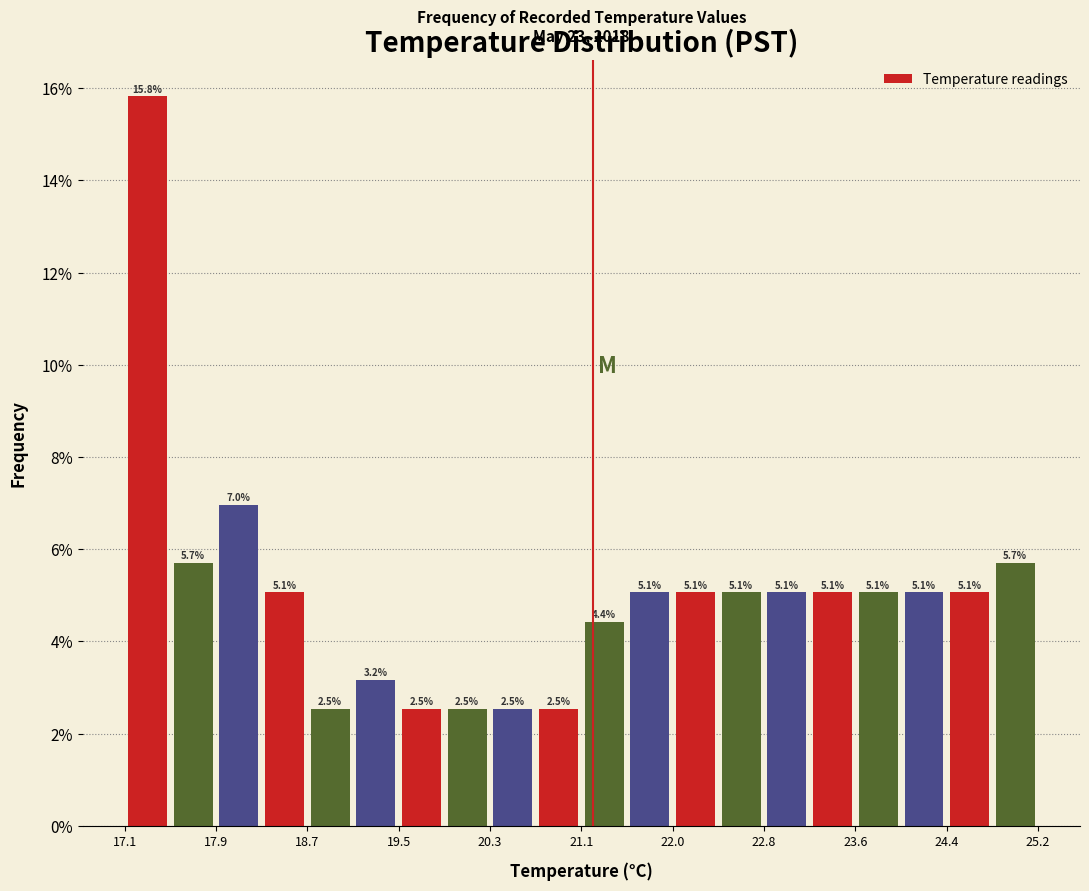

Reading left to right, list every bar in this chart as the range it spans on the x-axis followed by its height. The bar edges are not printed on the chart, so give them approximately, as read against the axis.

17.1 to 17.5: 15.8
17.5 to 17.9: 5.7
17.9 to 18.3: 7.0
18.3 to 18.7: 5.1
18.7 to 19.1: 2.5
19.1 to 19.5: 3.2
19.5 to 19.9: 2.5
19.9 to 20.3: 2.5
20.3 to 20.7: 2.5
20.7 to 21.2: 2.5
21.2 to 21.6: 4.4
21.6 to 22.0: 5.1
22.0 to 22.4: 5.1
22.4 to 22.8: 5.1
22.8 to 23.2: 5.1
23.2 to 23.6: 5.1
23.6 to 24.0: 5.1
24.0 to 24.4: 5.1
24.4 to 24.8: 5.1
24.8 to 25.2: 5.7